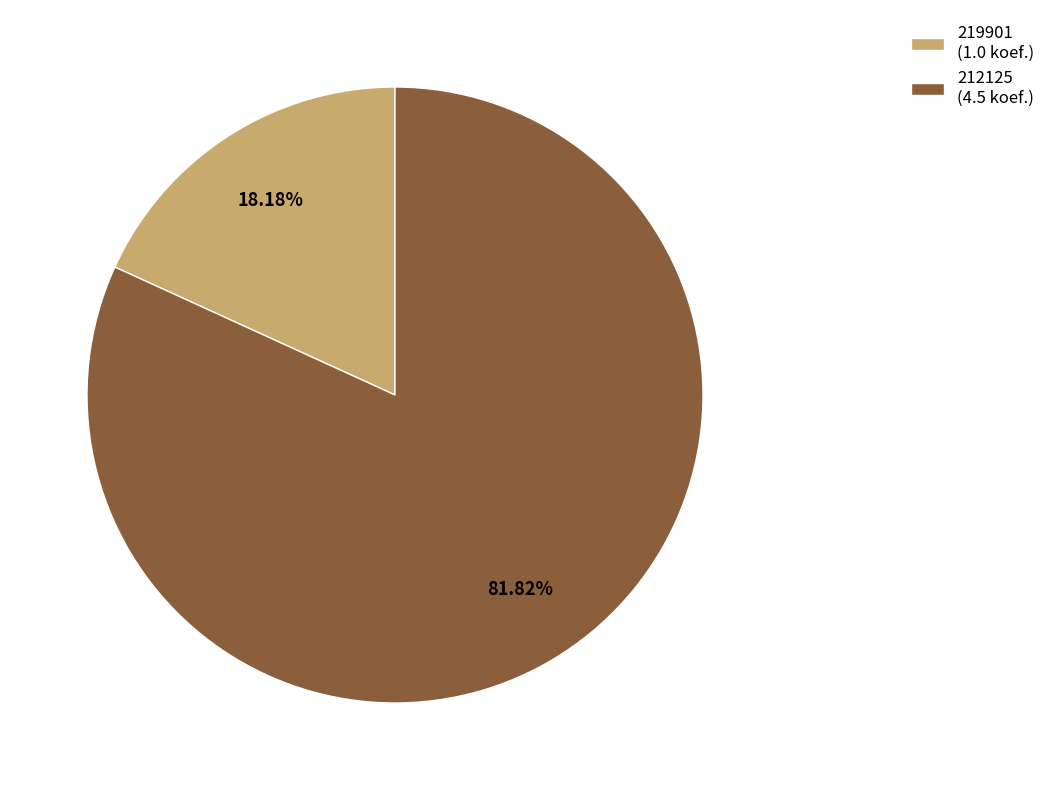

Which has a higher value, 212125 (4.5 koef.) or 219901 (1.0 koef.)?

212125 (4.5 koef.)